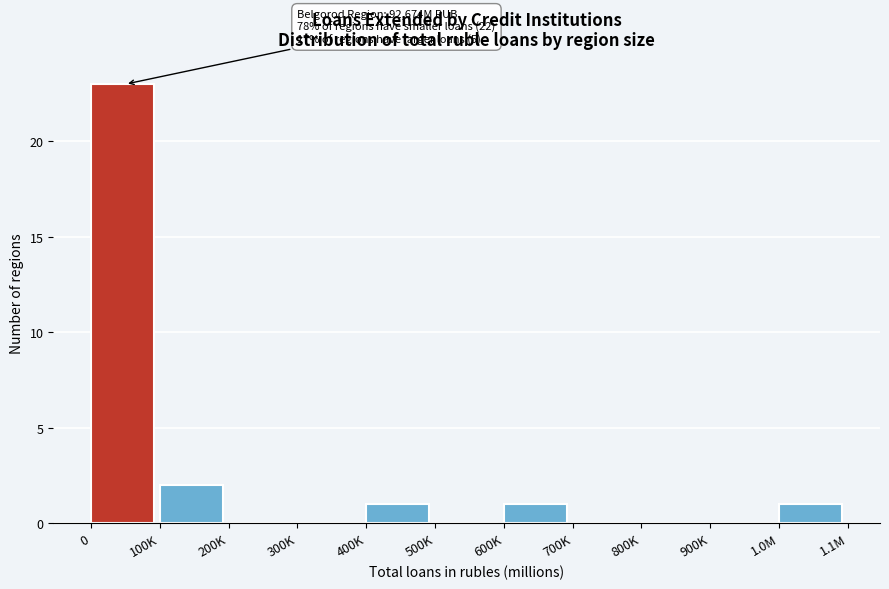

Reading left to right, transcribe all the data shown in this chart.

0=23	100K=2	200K=0	300K=0	400K=1	500K=0	600K=1	700K=0	800K=0	900K=0	1.0M=1